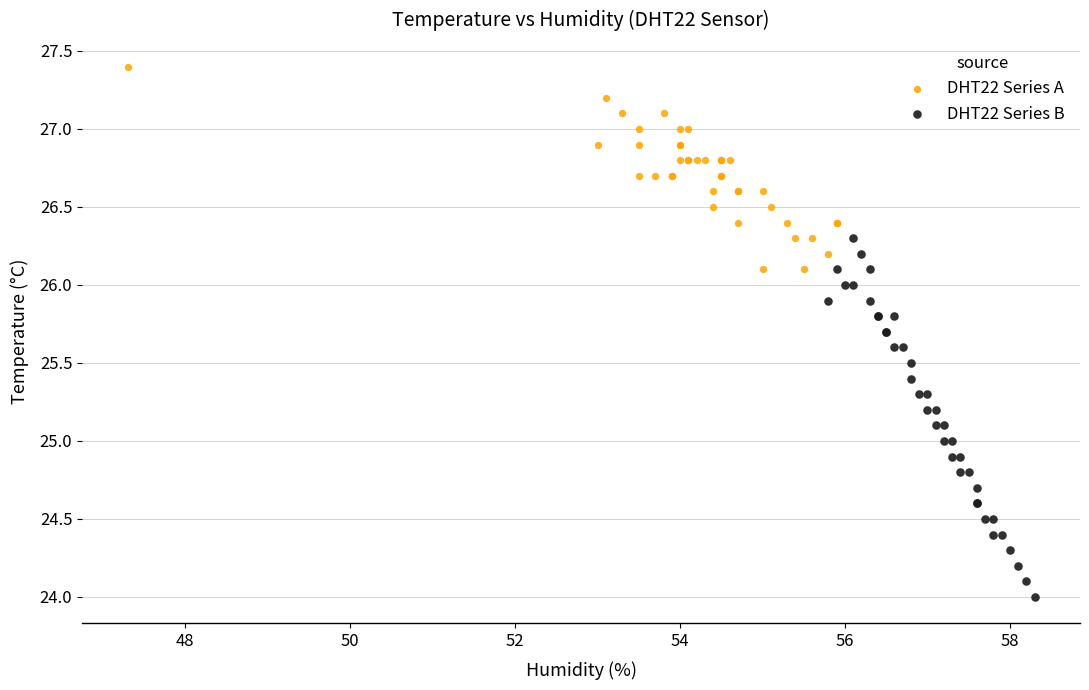

Which series contains the highest Y value?

DHT22 Series A